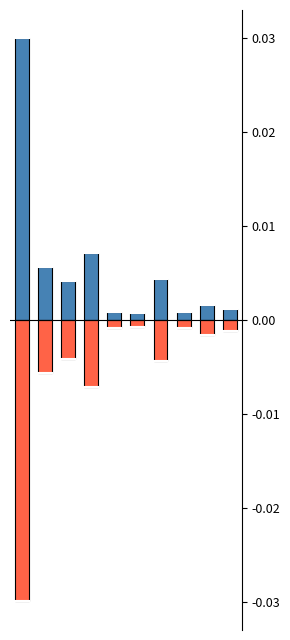

List the series in order of their peak value, highest first.

現年課税分(調定), 現年課税分(収入)